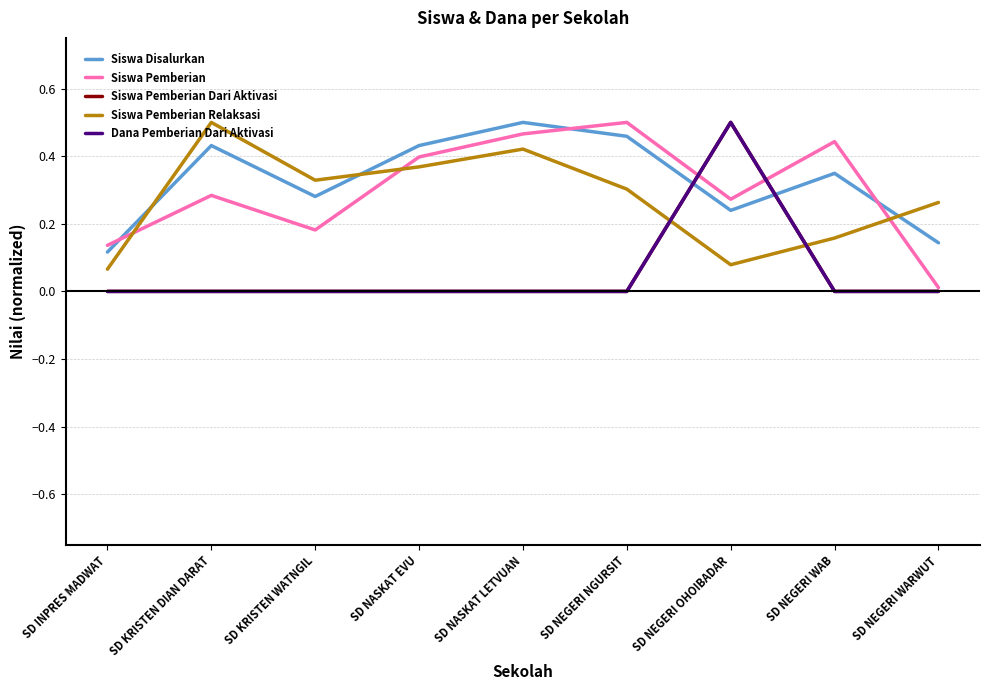

Reading right to left, what are all the values shown in this chart?

Siswa Disalurkan: SD NEGERI WARWUT=0.1	SD NEGERI WAB=0.3	SD NEGERI OHOIBADAR=0.2	SD NEGERI NGURSIT=0.5	SD NASKAT LETVUAN=0.5	SD NASKAT EVU=0.4	SD KRISTEN WATNGIL=0.3	SD KRISTEN DIAN DARAT=0.4	SD INPRES MADWAT=0.1
Siswa Pemberian: SD NEGERI WARWUT=0.0	SD NEGERI WAB=0.4	SD NEGERI OHOIBADAR=0.3	SD NEGERI NGURSIT=0.5	SD NASKAT LETVUAN=0.5	SD NASKAT EVU=0.4	SD KRISTEN WATNGIL=0.2	SD KRISTEN DIAN DARAT=0.3	SD INPRES MADWAT=0.1
Siswa Pemberian Dari Aktivasi: SD NEGERI WARWUT=0.0	SD NEGERI WAB=0.0	SD NEGERI OHOIBADAR=0.5	SD NEGERI NGURSIT=0.0	SD NASKAT LETVUAN=0.0	SD NASKAT EVU=0.0	SD KRISTEN WATNGIL=0.0	SD KRISTEN DIAN DARAT=0.0	SD INPRES MADWAT=0.0
Siswa Pemberian Relaksasi: SD NEGERI WARWUT=0.3	SD NEGERI WAB=0.2	SD NEGERI OHOIBADAR=0.1	SD NEGERI NGURSIT=0.3	SD NASKAT LETVUAN=0.4	SD NASKAT EVU=0.4	SD KRISTEN WATNGIL=0.3	SD KRISTEN DIAN DARAT=0.5	SD INPRES MADWAT=0.1
Dana Pemberian Dari Aktivasi: SD NEGERI WARWUT=0.0	SD NEGERI WAB=0.0	SD NEGERI OHOIBADAR=0.5	SD NEGERI NGURSIT=0.0	SD NASKAT LETVUAN=0.0	SD NASKAT EVU=0.0	SD KRISTEN WATNGIL=0.0	SD KRISTEN DIAN DARAT=0.0	SD INPRES MADWAT=0.0